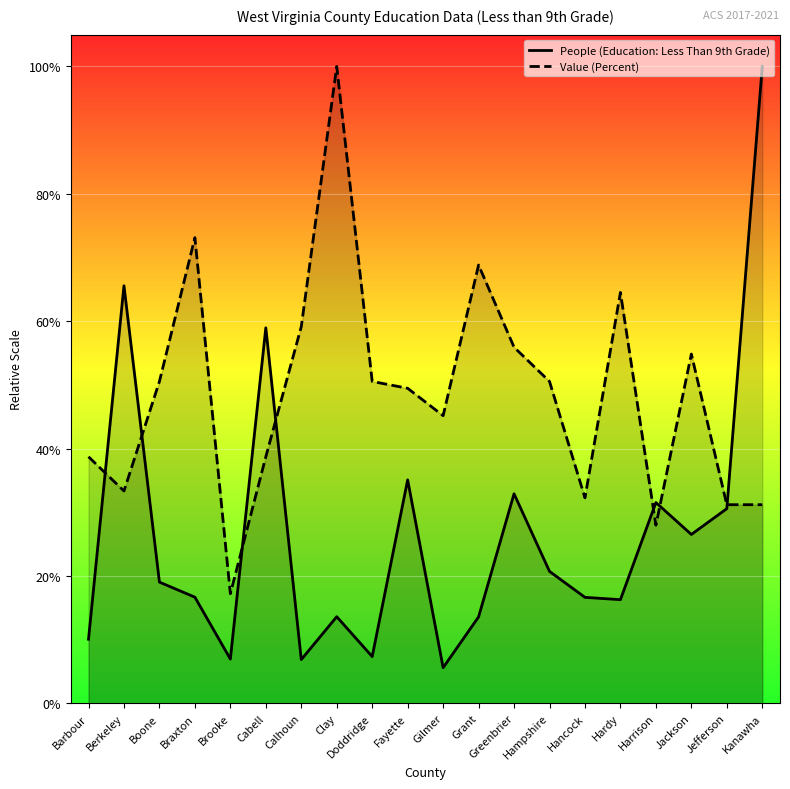

Which series has the widest spread of values?

People (Education: Less Than 9th Grade)